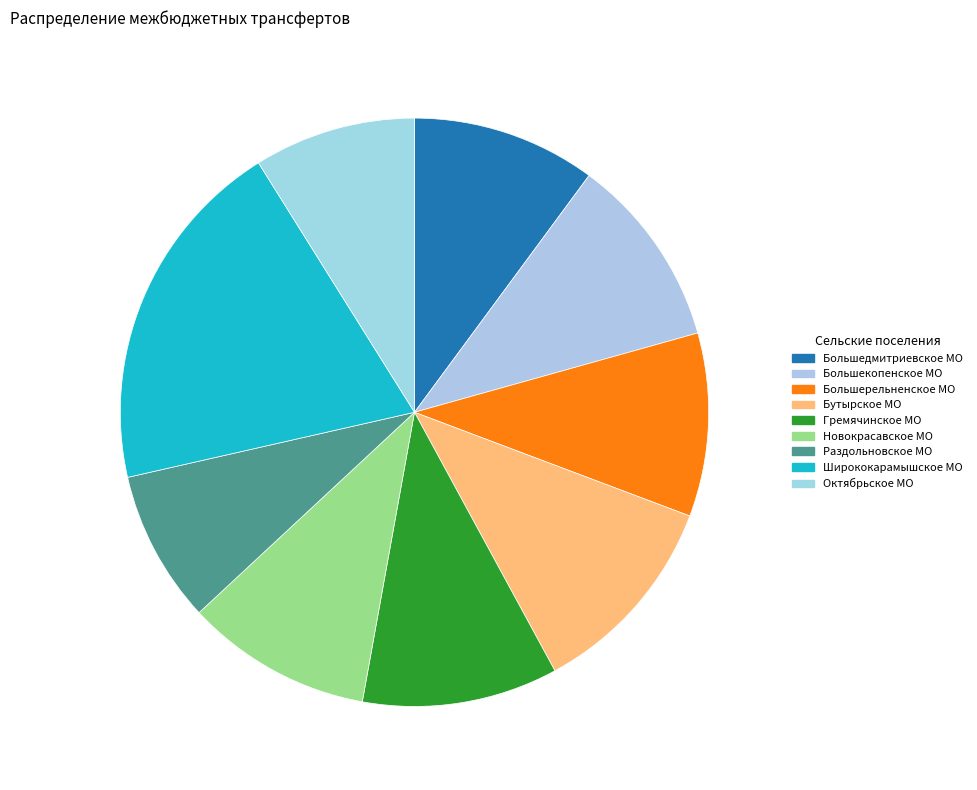

What is the change in value from Большерельненское МО to Новокрасавское МО?

+1424.3